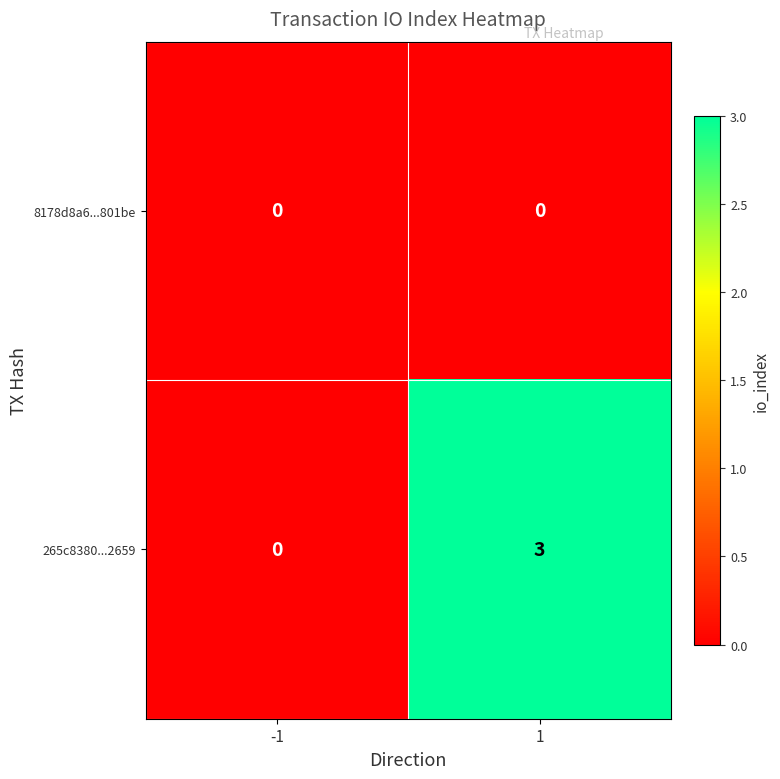

The value of 8178d8a6...801be at 1 is 0. True or false?

True